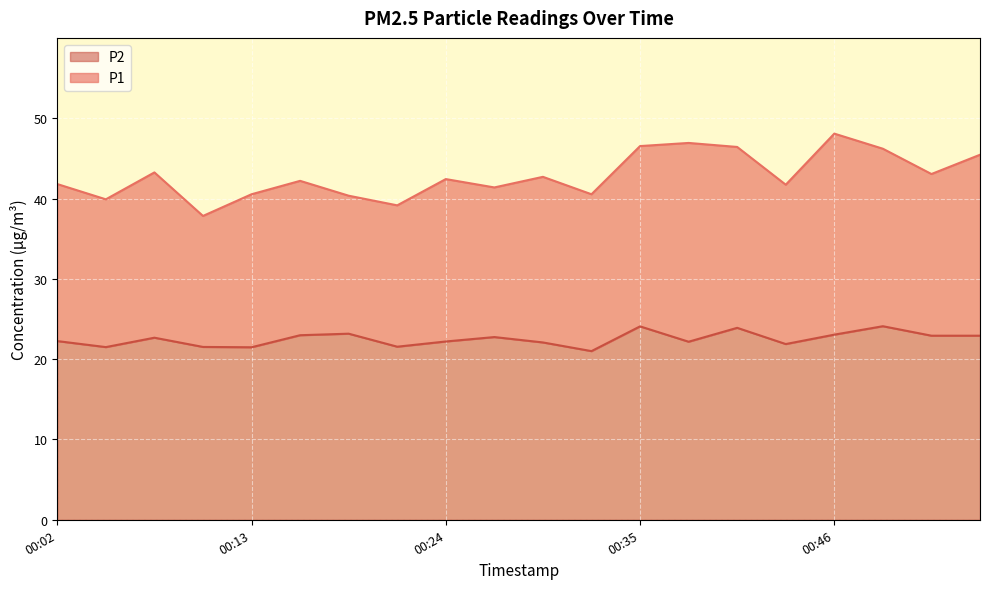

What is the sum of the P2 values at 00:18 and 00:24?

45.4